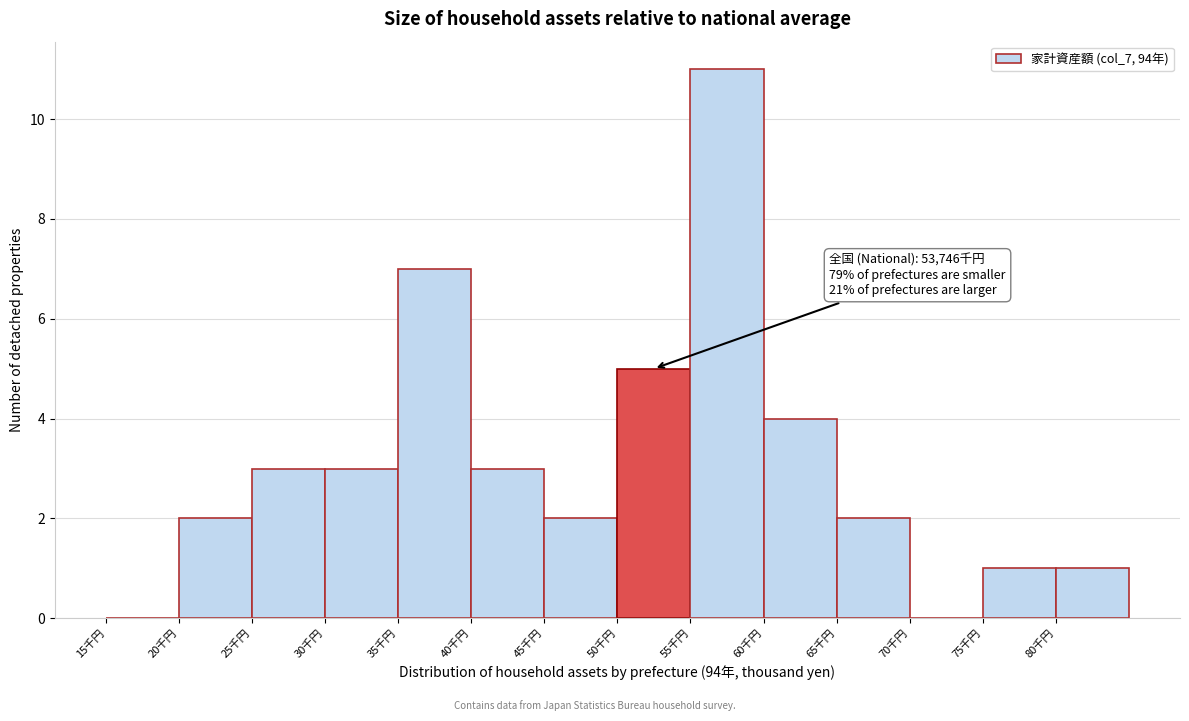

Reading left to right, what are all the values shown in this chart?

15千円=0	20千円=2	25千円=3	30千円=3	35千円=7	40千円=3	45千円=2	50千円=5	55千円=11	60千円=4	65千円=2	70千円=0	75千円=1	80千円=1